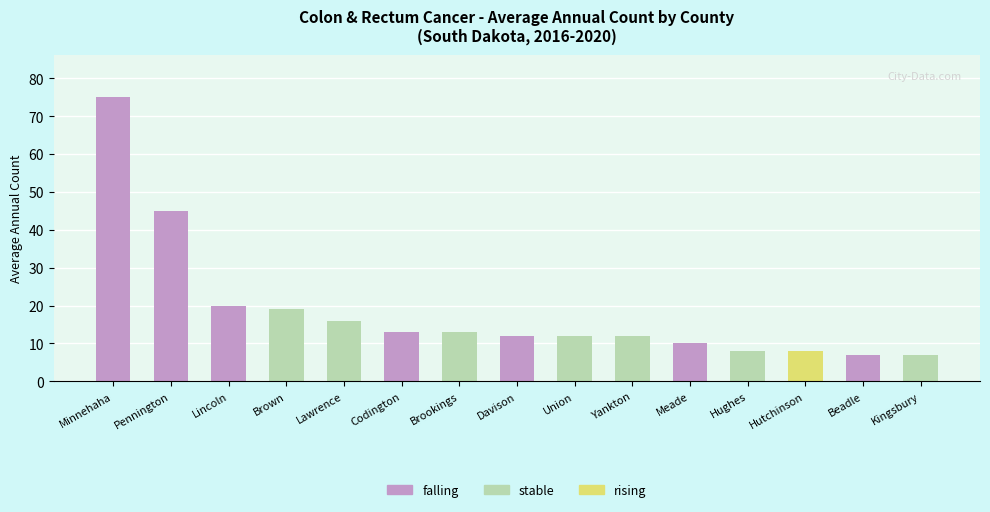

What is the highest value of the stable series?

19